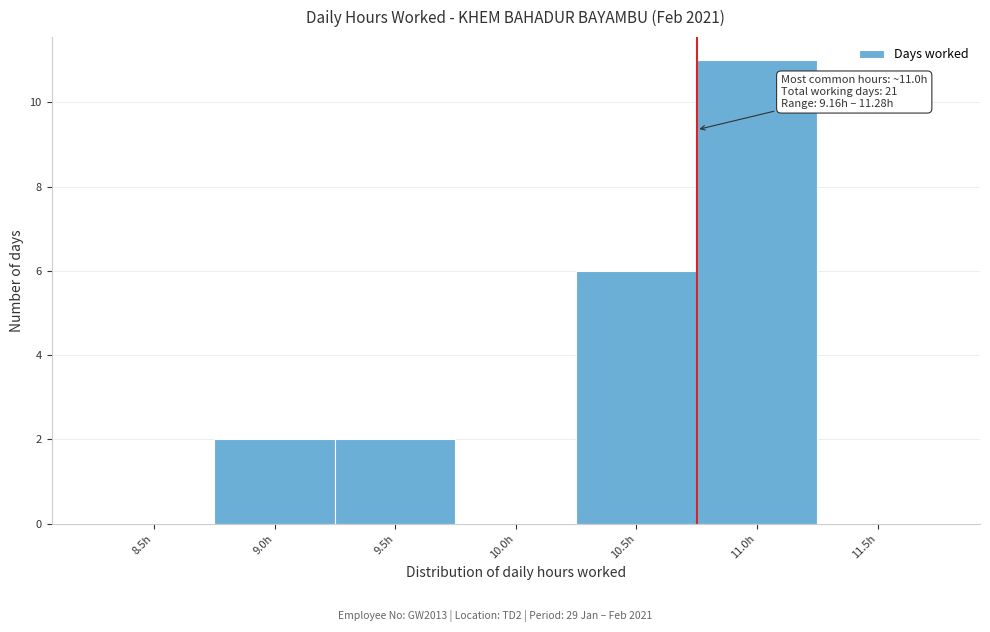

Reading left to right, extract all data points from this chart.

8.5h=0	9.0h=2	9.5h=2	10.0h=0	10.5h=6	11.0h=11	11.5h=0